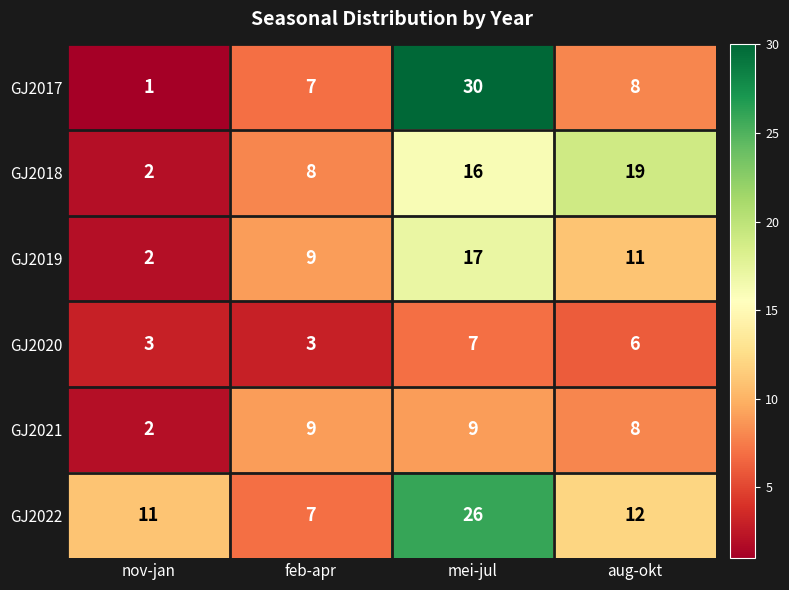

What is the difference between the GJ2022 values at feb-apr and nov-jan?

4